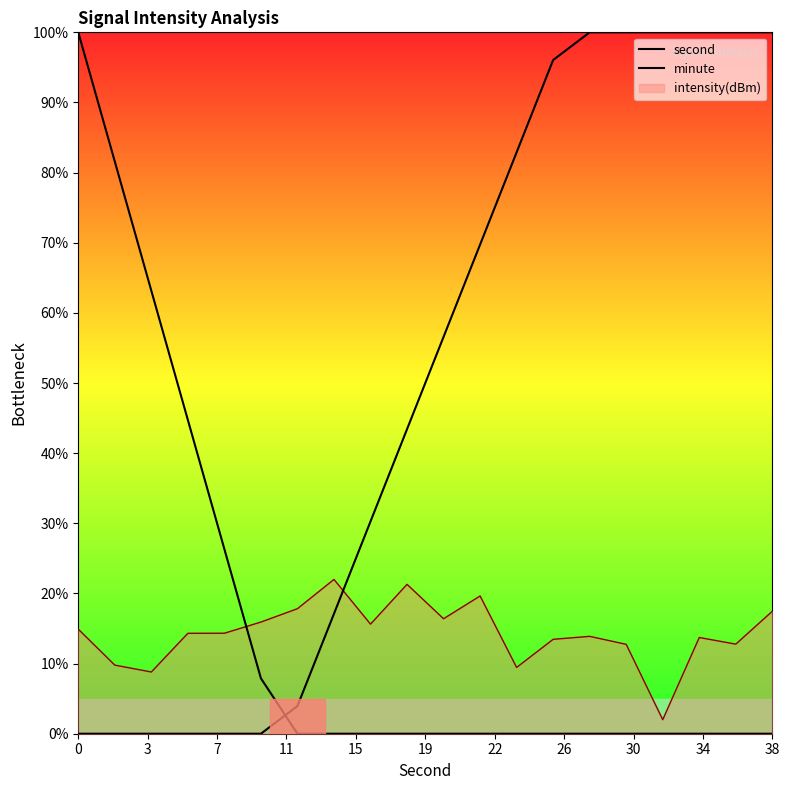

Reading right to left, what are all the values shown in this chart?

second: 0.0	0.0	0.0	0.0	0.0	0.0	0.0	0.0	0.0	0.0	0.0	0.0	0.0	0.0	7.9	26.3	44.7	63.2	81.6	100.0
minute: 100.0	100.0	100.0	100.0	100.0	100.0	96.1	82.9	69.7	56.6	43.4	30.3	17.1	3.9	0.0	0.0	0.0	0.0	0.0	0.0